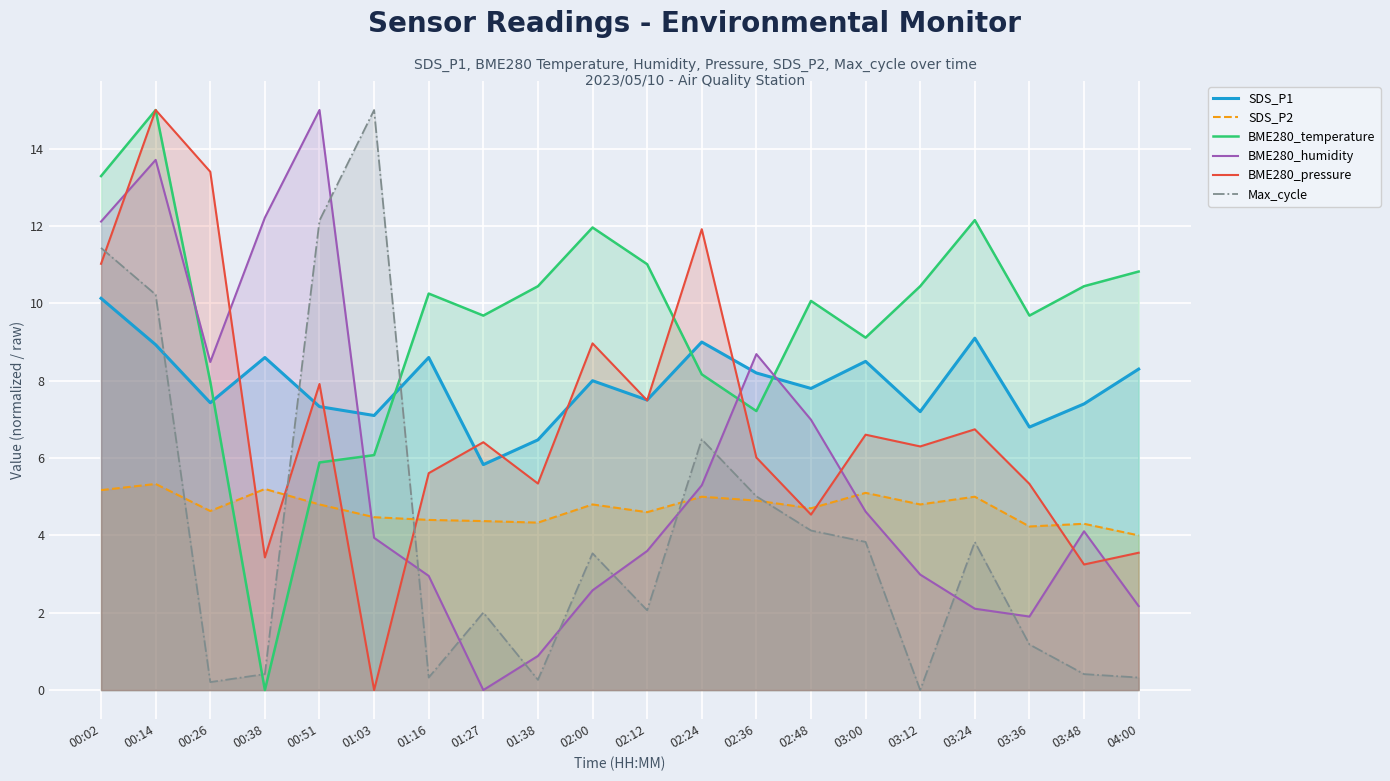

Reading left to right, list all the values displayed in this chart.

SDS_P1: 10.1	8.9	7.4	8.6	7.3	7.1	8.6	5.8	6.5	8.0	7.5	9.0	8.2	7.8	8.5	7.2	9.1	6.8	7.4	8.3
SDS_P2: 5.2	5.3	4.6	5.2	4.8	4.5	4.4	4.4	4.3	4.8	4.6	5.0	4.9	4.7	5.1	4.8	5.0	4.2	4.3	4.0
BME280_temperature: 13.3	15.0	8.0	0.0	5.9	6.1	10.3	9.7	10.4	12.0	11.0	8.2	7.2	10.1	9.1	10.4	12.2	9.7	10.4	10.8
BME280_humidity: 12.1	13.7	8.5	12.2	15.0	3.9	3.0	0.0	0.9	2.6	3.6	5.3	8.7	7.0	4.6	3.0	2.1	1.9	4.1	2.2
BME280_pressure: 11.0	15.0	13.4	3.4	7.9	0.0	5.6	6.4	5.3	9.0	7.5	11.9	6.0	4.5	6.6	6.3	6.7	5.3	3.2	3.6
Max_cycle: 11.4	10.2	0.2	0.4	12.1	15.0	0.3	2.0	0.3	3.5	2.1	6.5	5.0	4.1	3.8	0.0	3.8	1.2	0.4	0.3